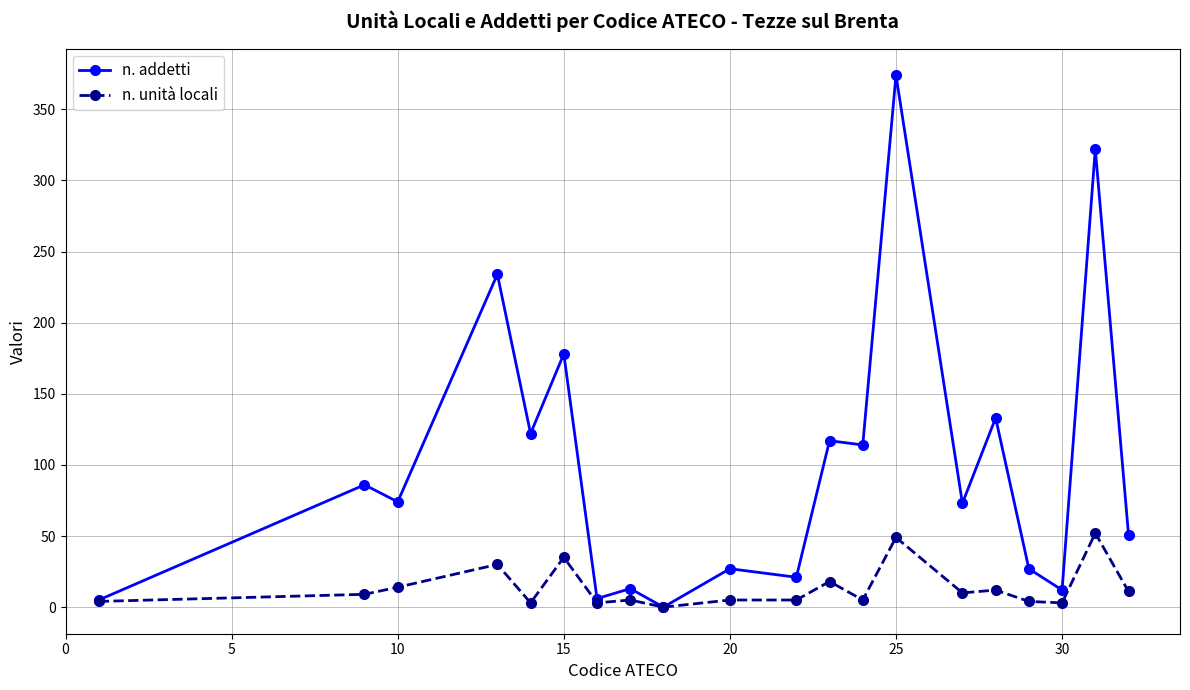

Which series has the largest total across all categories?

n. addetti